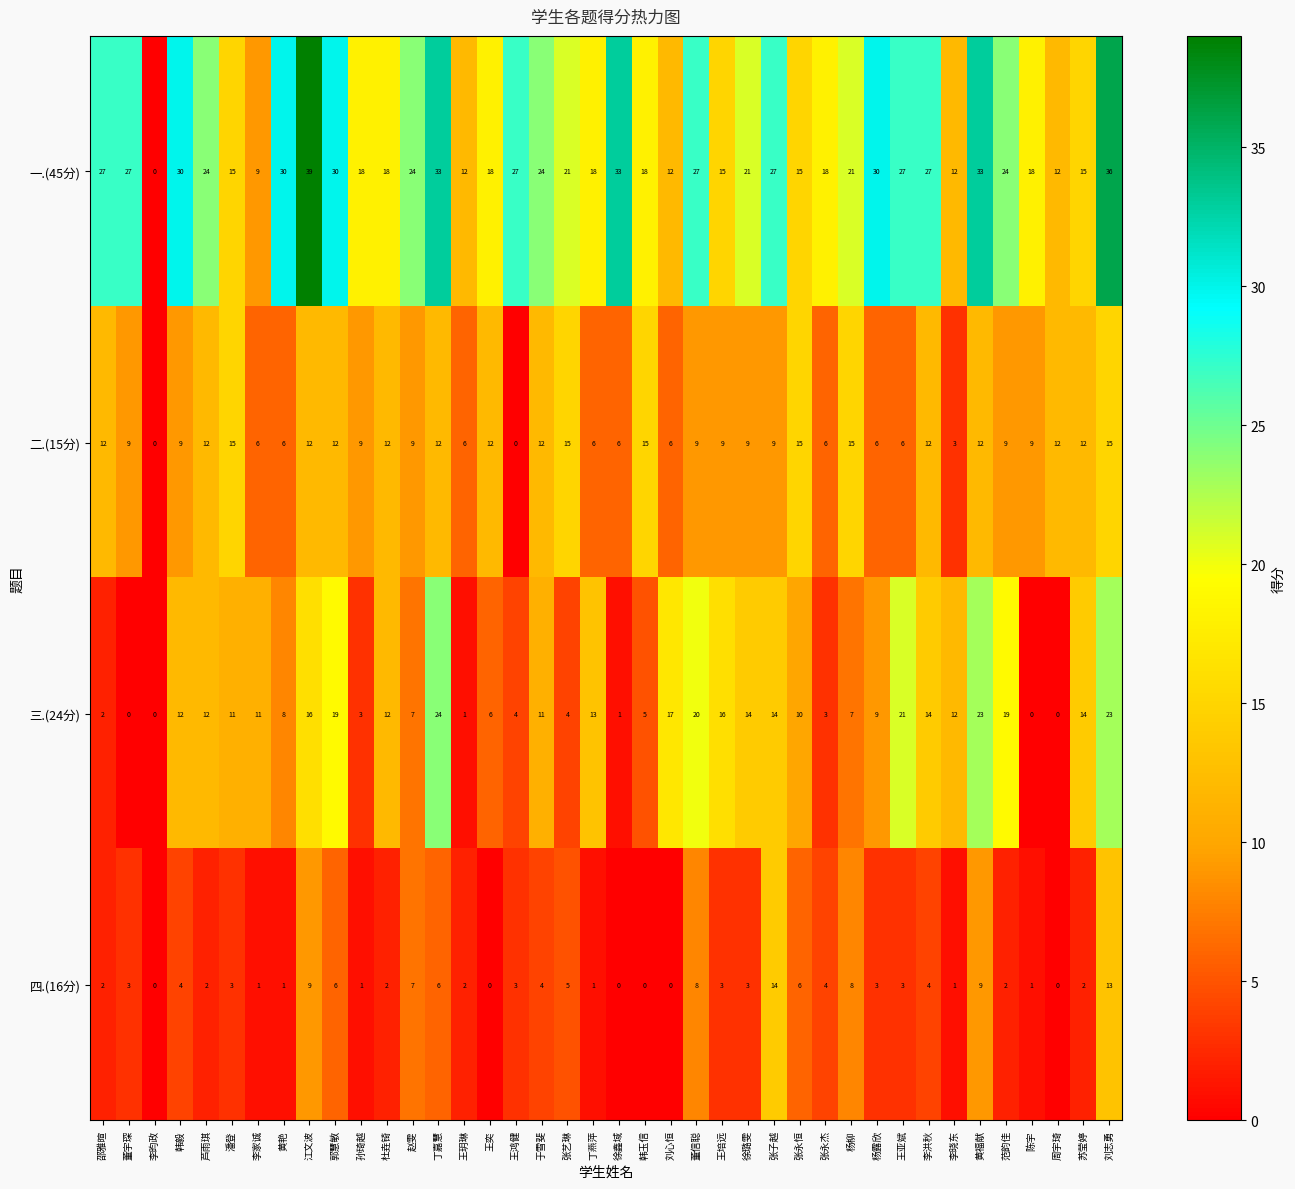

Which series has the largest range (max minus min)?

一.(45分)